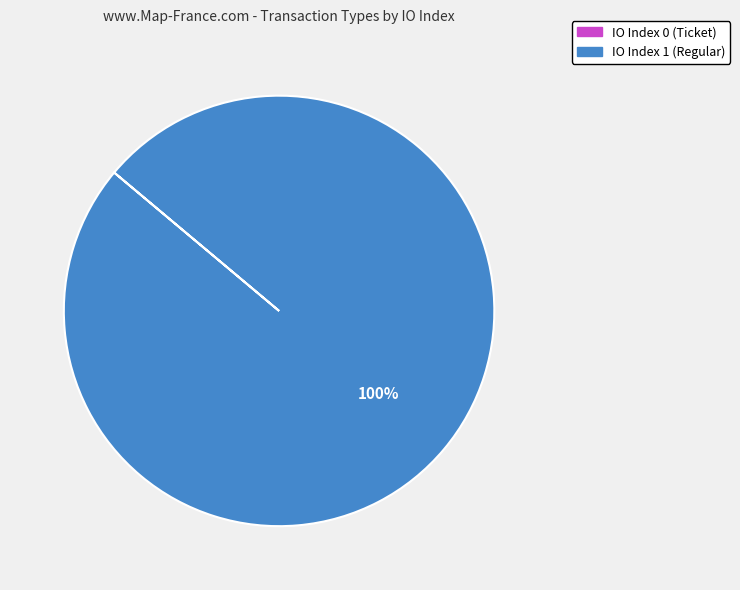

Is there any slice that represents more than half of the pie?

Yes